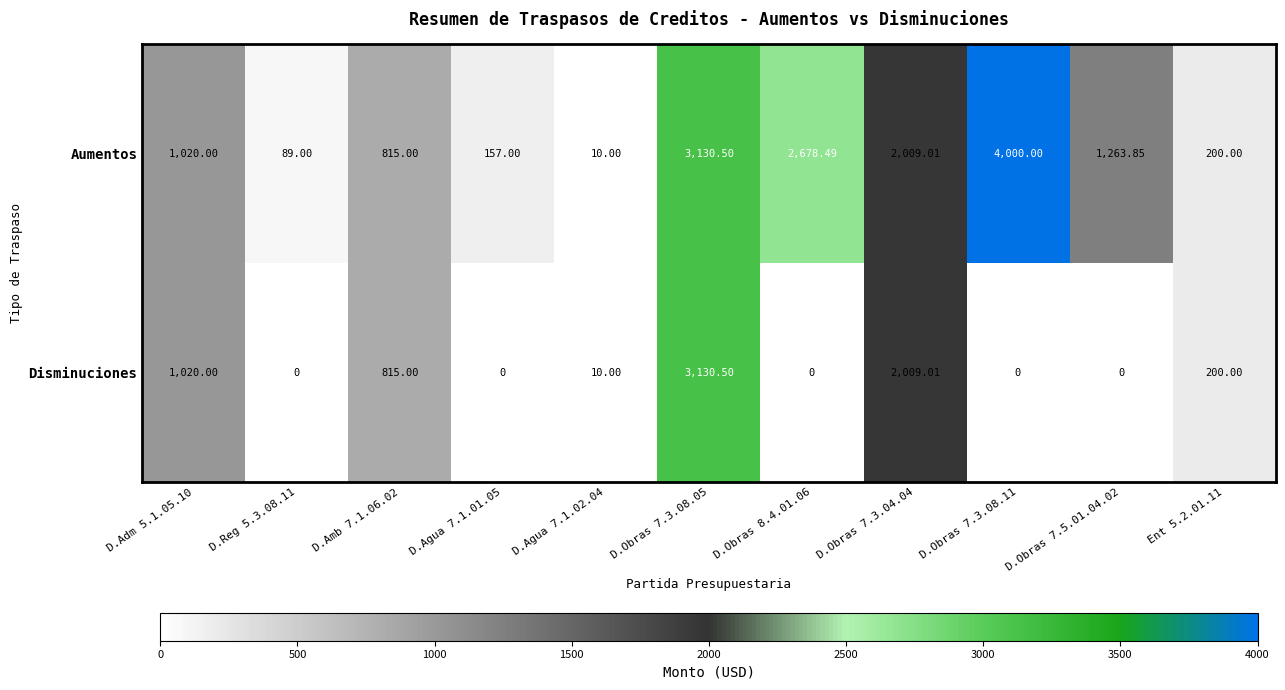

Which series has the largest total across all categories?

Aumentos